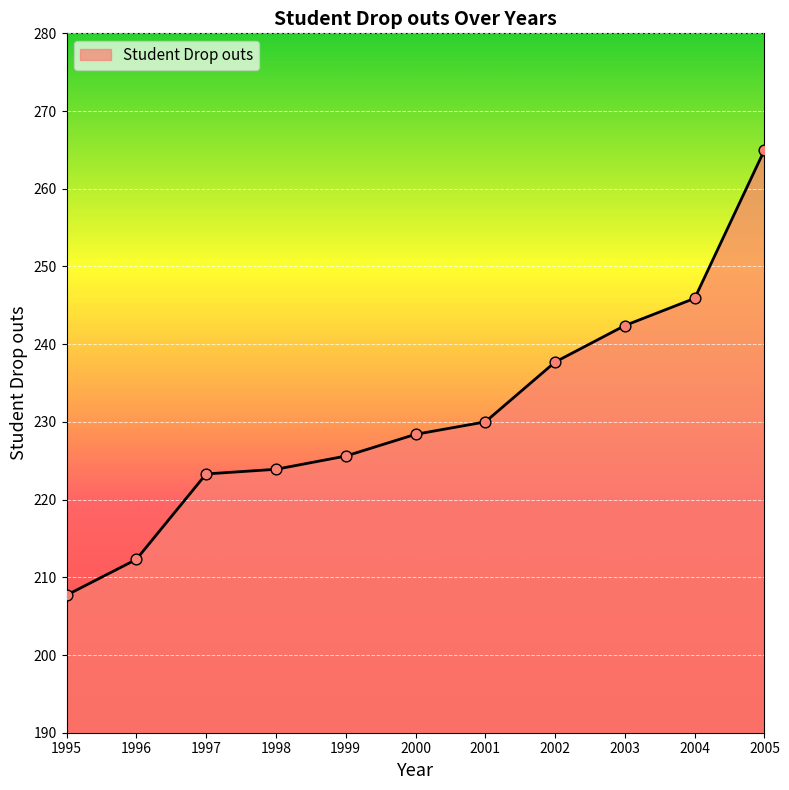

Which has a higher value, 1996 or 2002?

2002